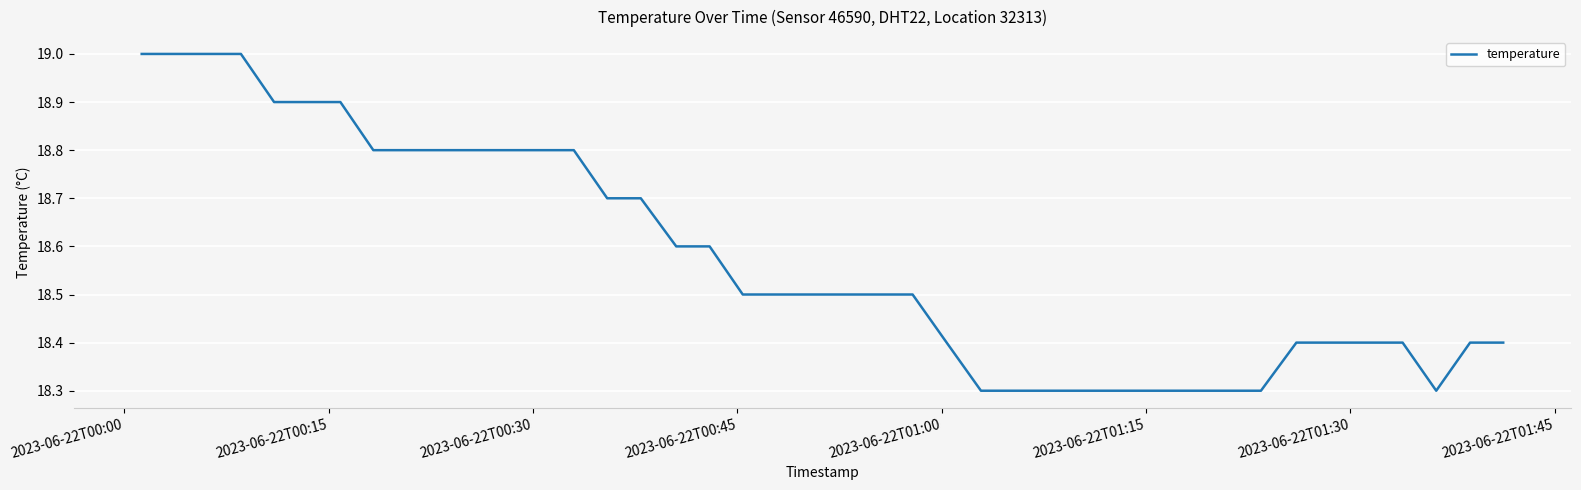

What is the smallest value displayed?

18.3